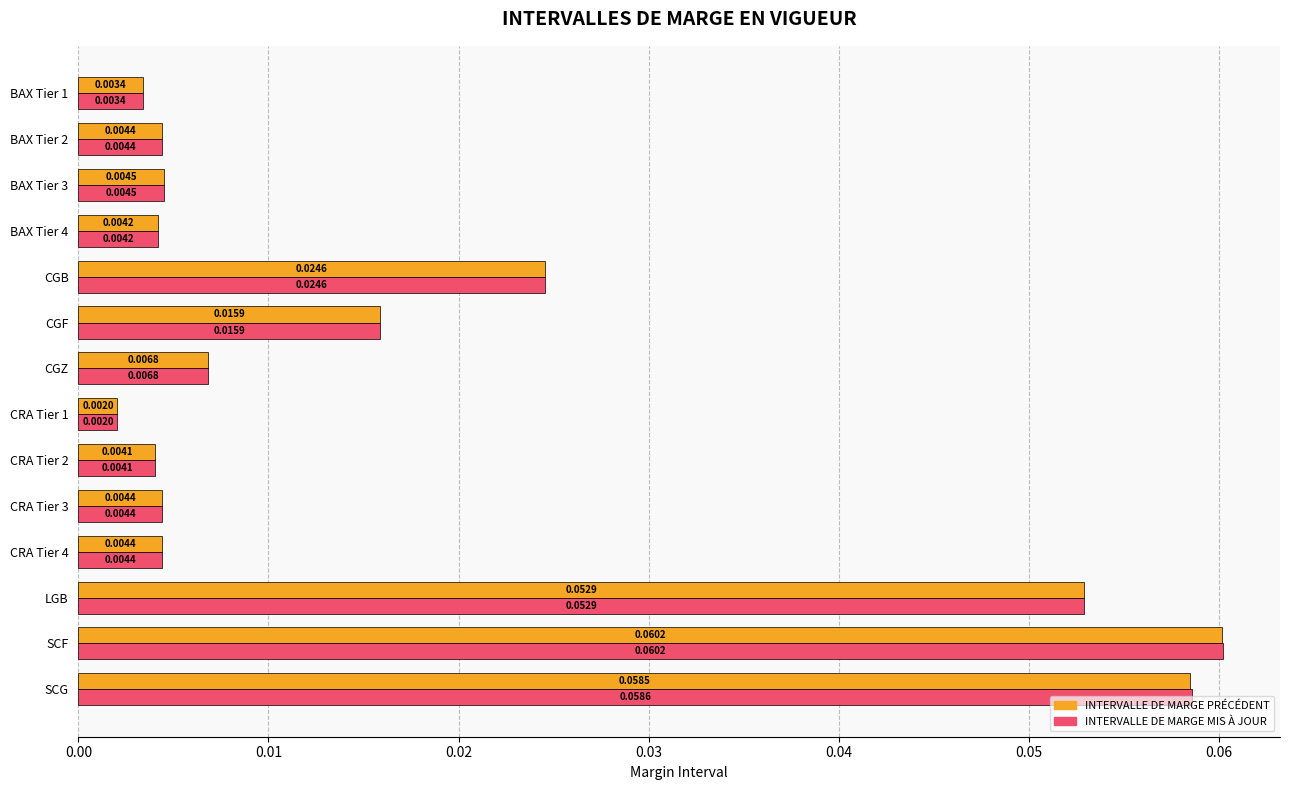

At SCG, list the series in order from largest to smallest.

INTERVALLE DE MARGE MIS À JOUR, INTERVALLE DE MARGE PRÉCÉDENT